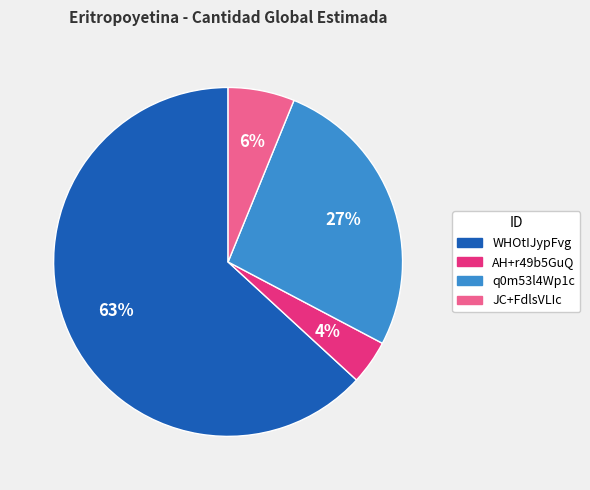

Which category has the biggest portion of the pie?

WHOtIJypFvg